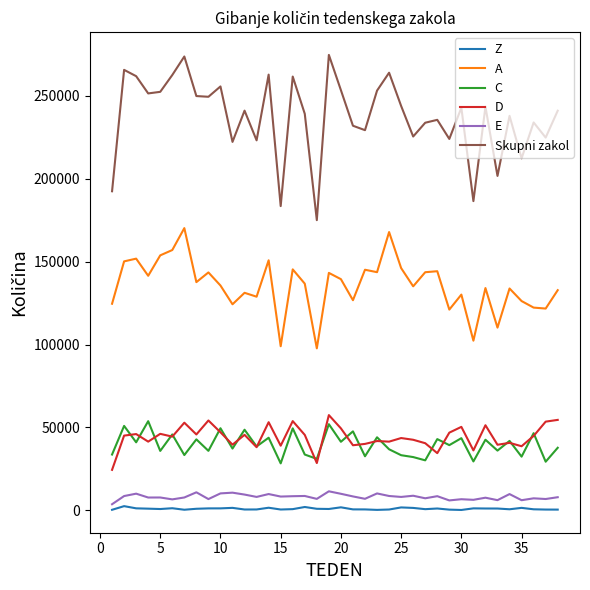

Which series has the widest spread of values?

Skupni zakol